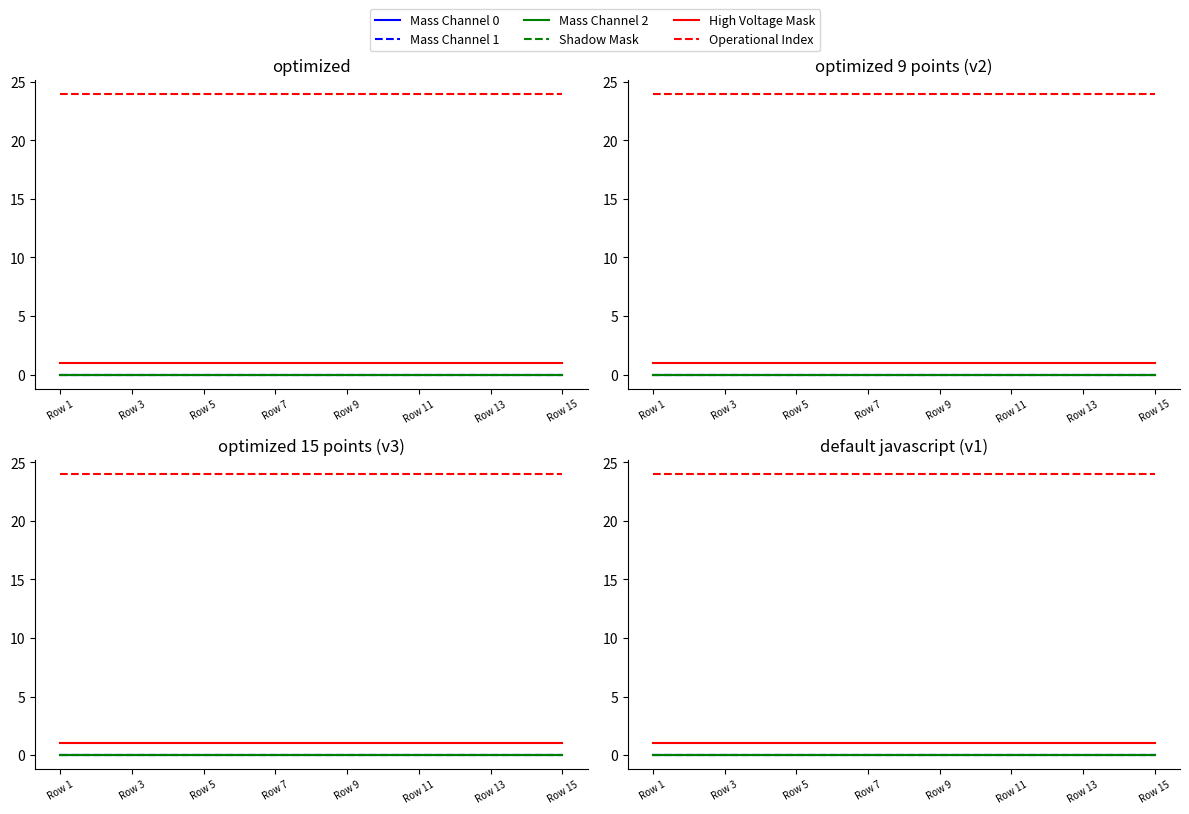

Reading left to right, list all the values displayed in this chart.

Mass Channel 0: 0	0	0	0	0	0	0	0	0	0	0	0	0	0	0
Mass Channel 1: 0	0	0	0	0	0	0	0	0	0	0	0	0	0	0
Mass Channel 2: 0	0	0	0	0	0	0	0	0	0	0	0	0	0	0
Shadow Mask: 0	0	0	0	0	0	0	0	0	0	0	0	0	0	0
High Voltage Mask: 1	1	1	1	1	1	1	1	1	1	1	1	1	1	1
Operational Index: 24	24	24	24	24	24	24	24	24	24	24	24	24	24	24